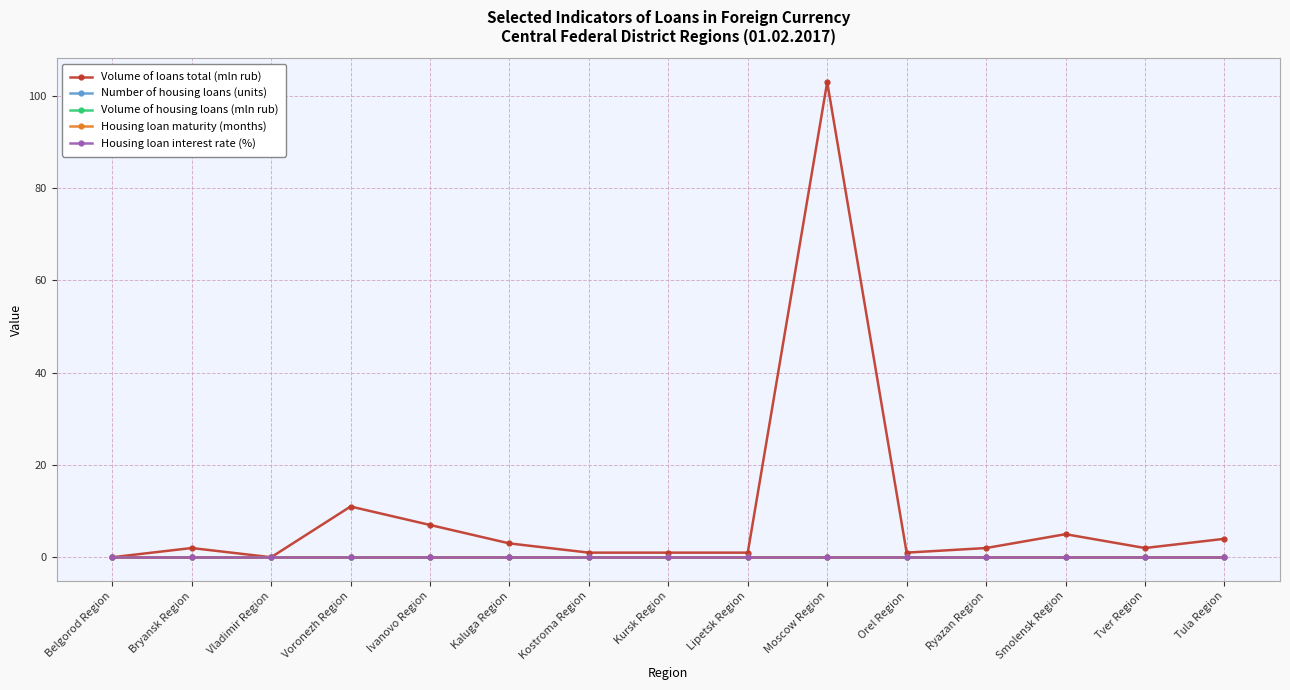

Is this an area chart (filled region under the line)?

No